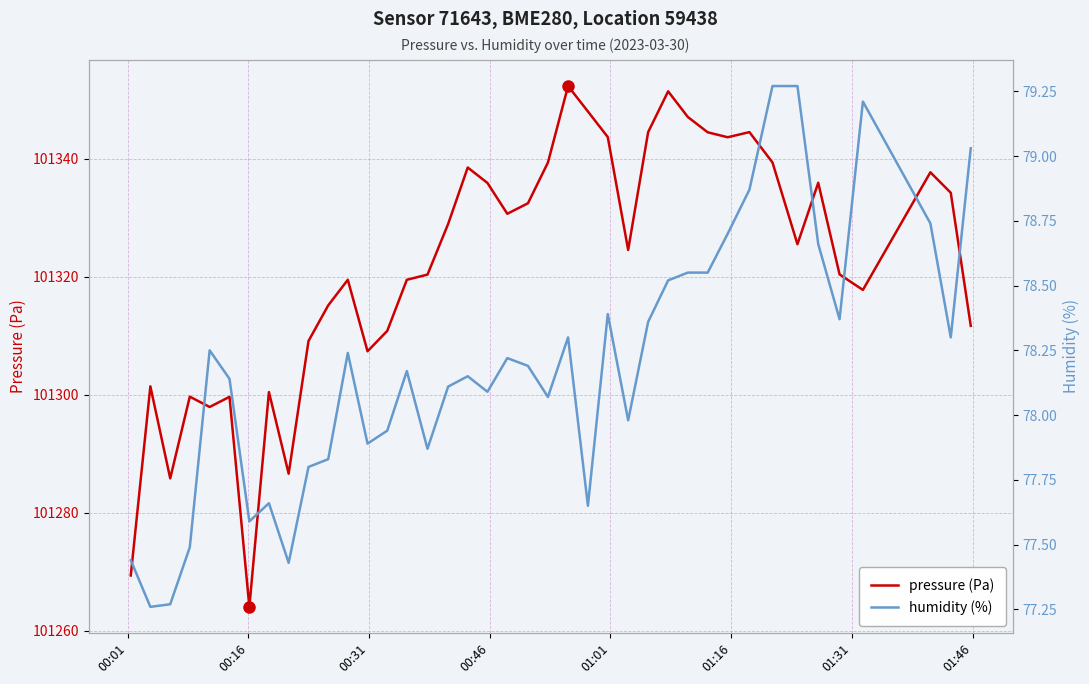

Which series has the largest total across all categories?

pressure (Pa)